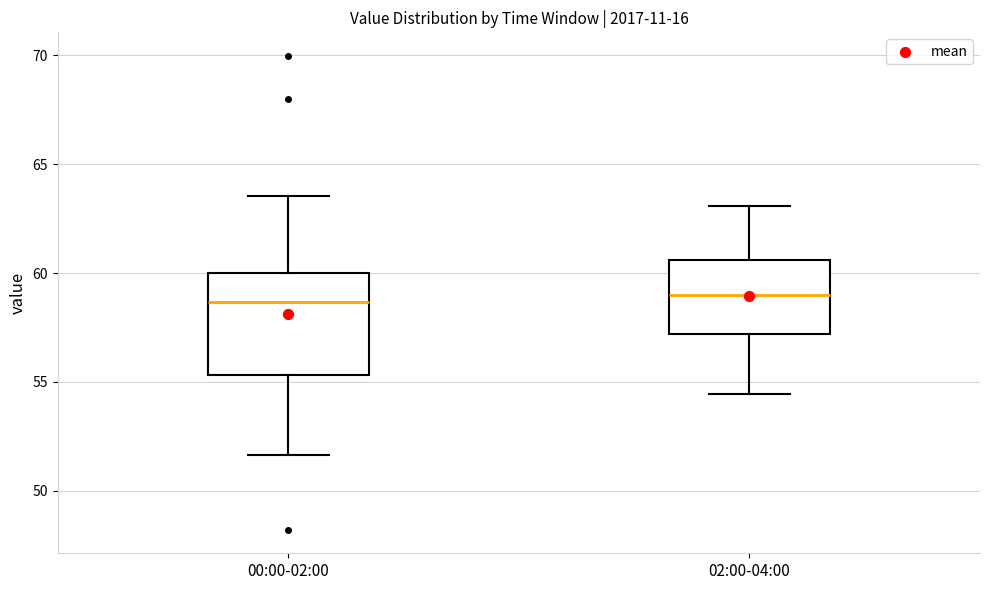

Reading left to right, read every box against the y-axis: the position of its median line, the range the box covers, and the ends of its whiskers. The values are not printed on the chart, so give them approximately, as read against the axis.

00:00-02:00: median 58.5, box 55.5 to 60.0, whiskers 51.5 to 63.5
02:00-04:00: median 59.0, box 57.0 to 60.5, whiskers 54.5 to 63.0